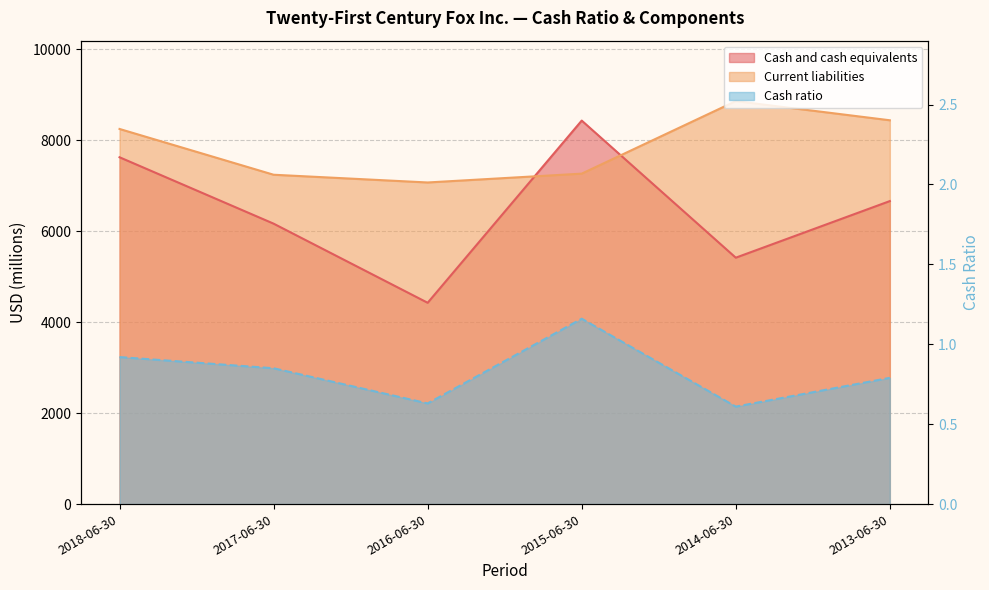

Which category has the lowest value in the Cash and cash equivalents series?

2016-06-30